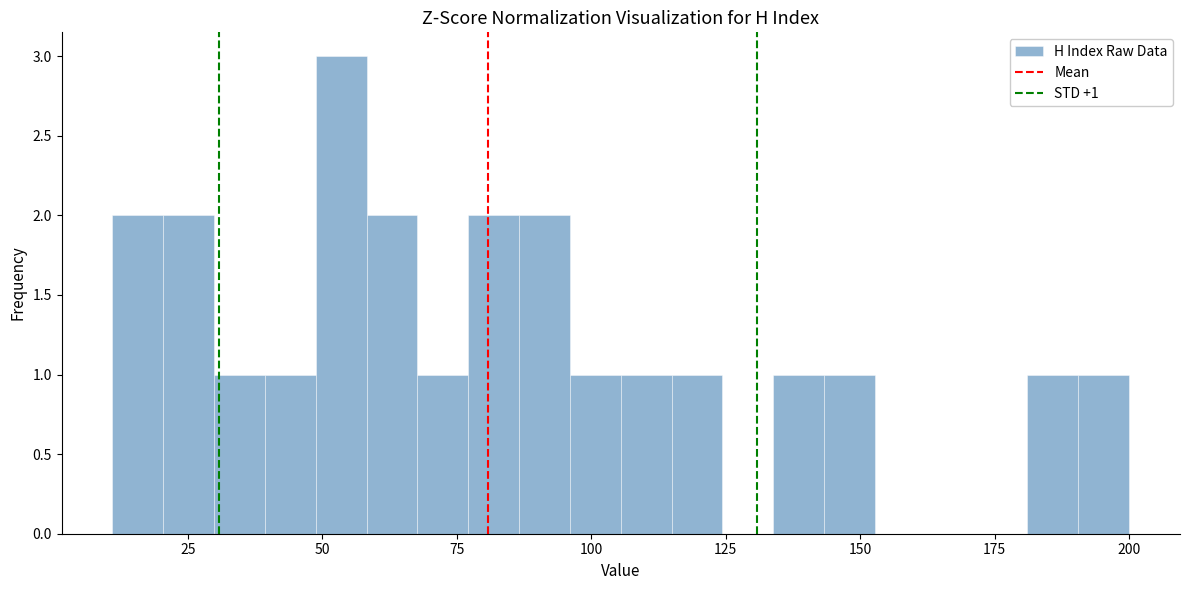

Read against the x-axis, roughly where is the centre of the tallest bar?

55